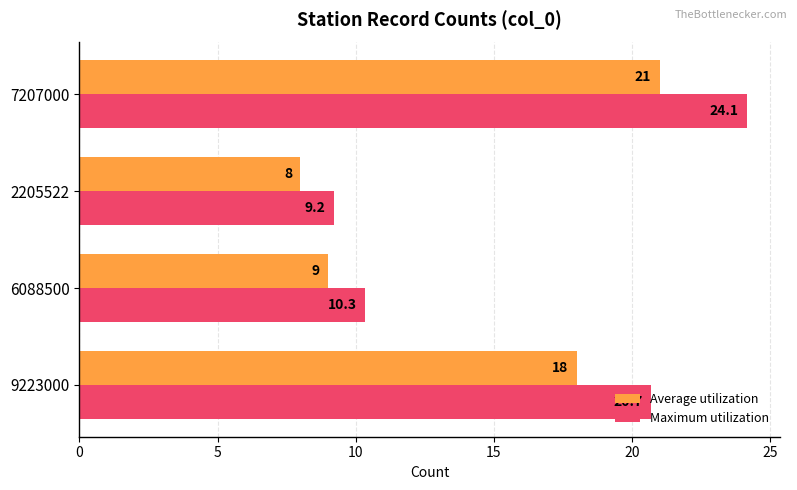

Which series has the widest spread of values?

Maximum utilization